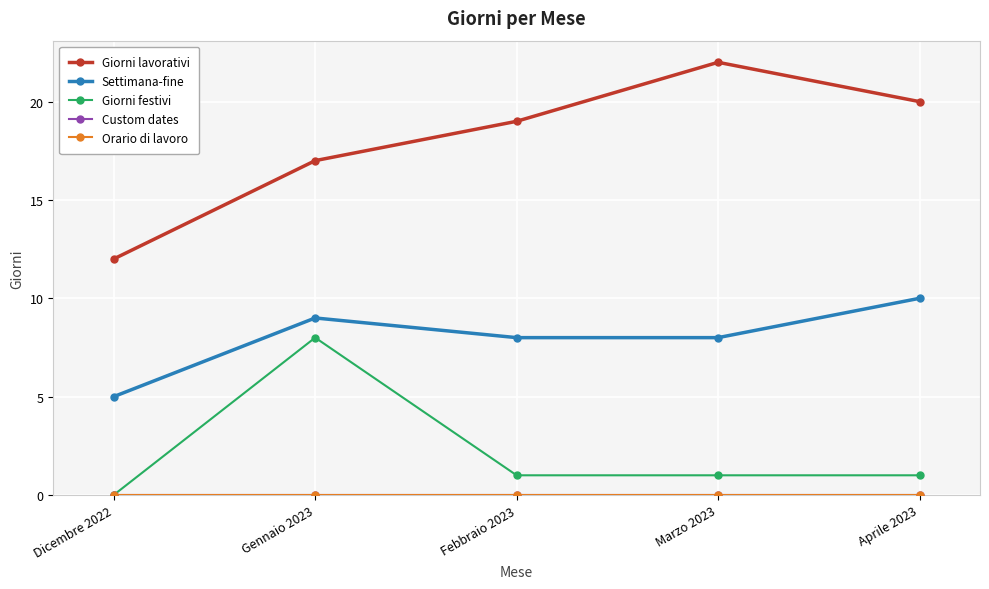

Which label corresponds to the largest value in the chart?

Marzo 2023